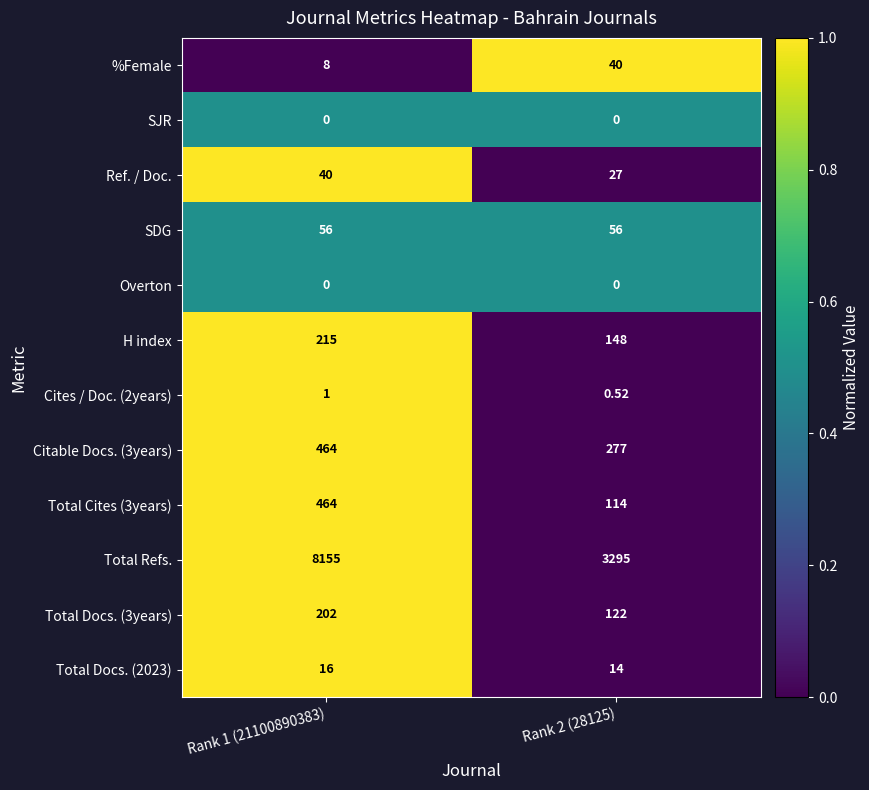

Which series changed the most between Rank 1 (21100890383) and Rank 2 (28125)?

Total Refs.